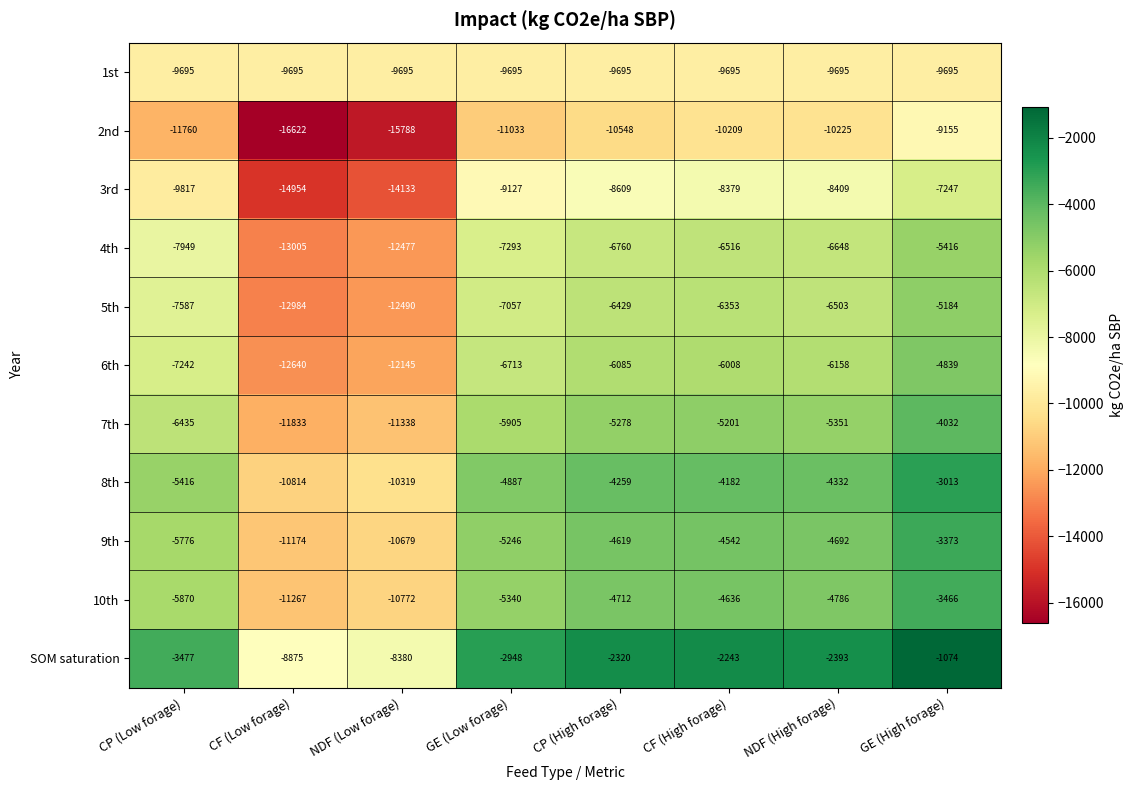

What is the total value across all series at CF (Low forage)?

-133863